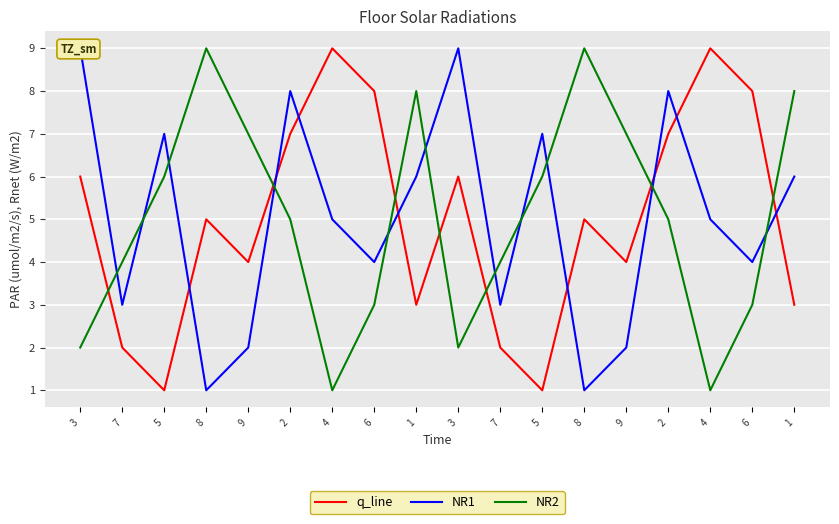

What is the difference between the NR1 values at 4 and 2?

3